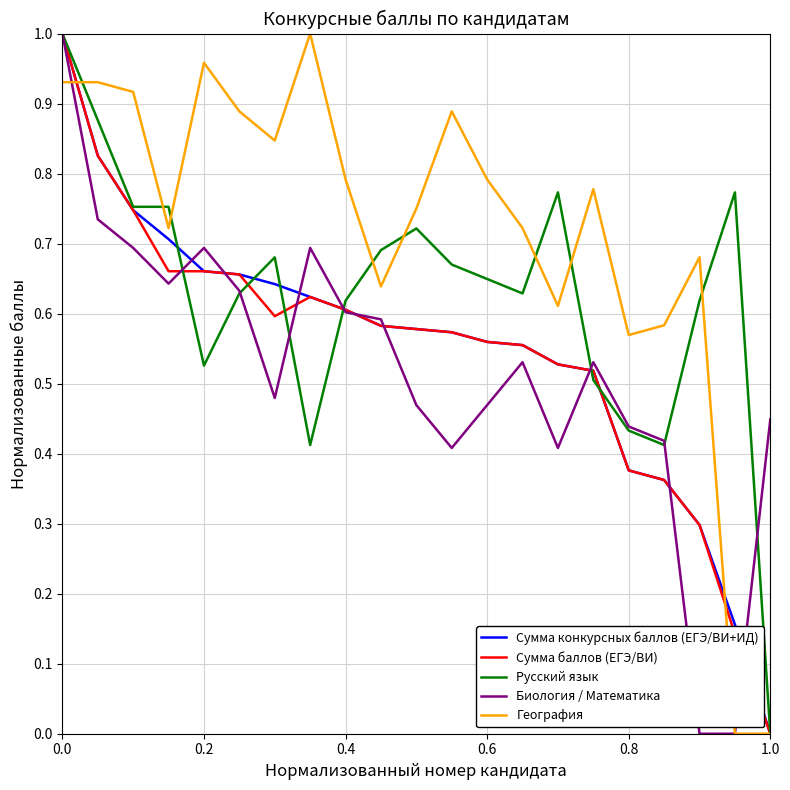

Which series has the largest total across all categories?

География